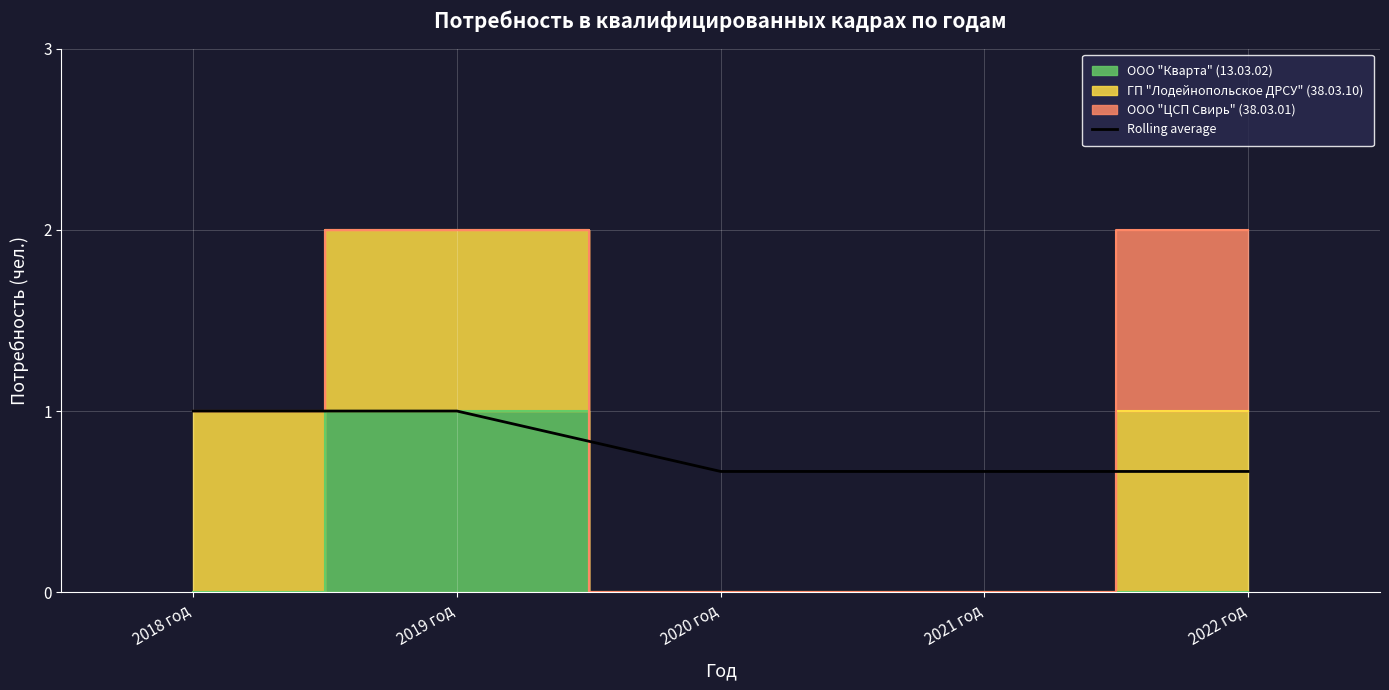

Reading left to right, extract all data points from this chart.

2018 год=1.0	2019 год=1.0	2020 год=0.7	2021 год=0.7	2022 год=0.7